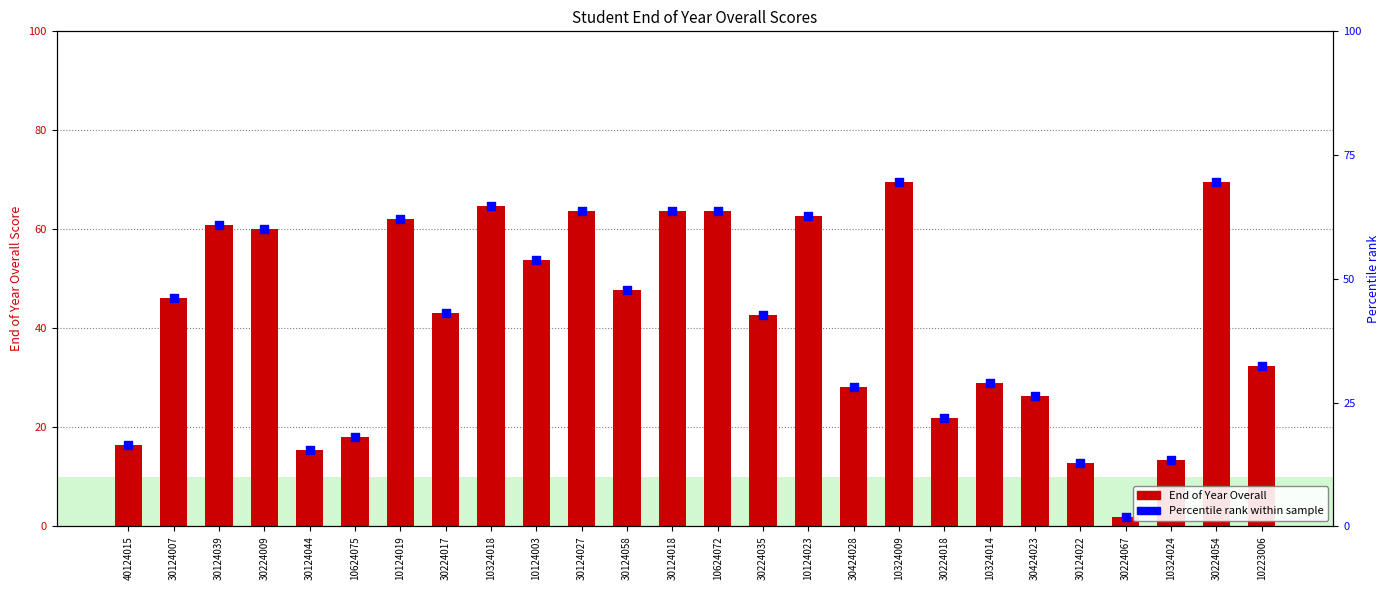

Is the value of End of Year Overall at 10124019 greater than the value of Percentile rank at 30124027?

No